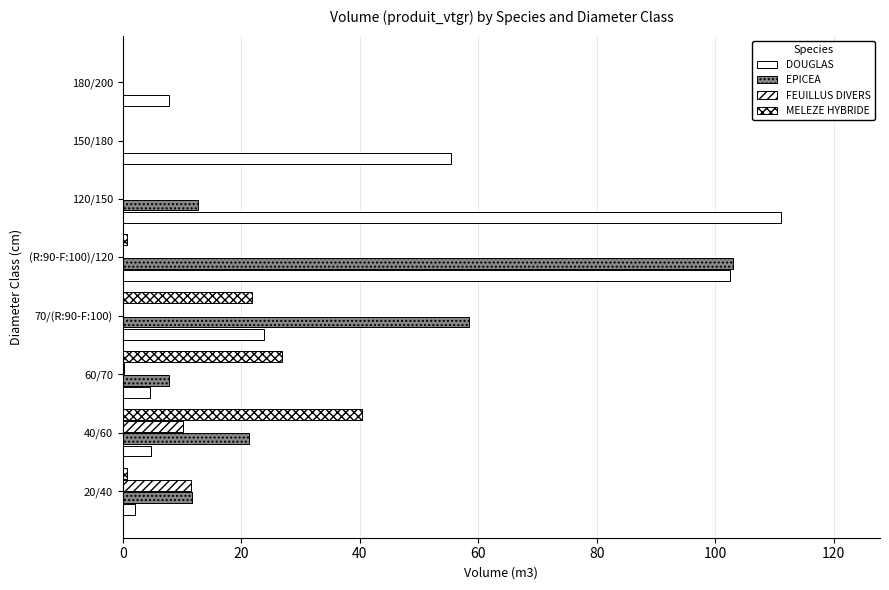

How many series are shown in this chart?

4